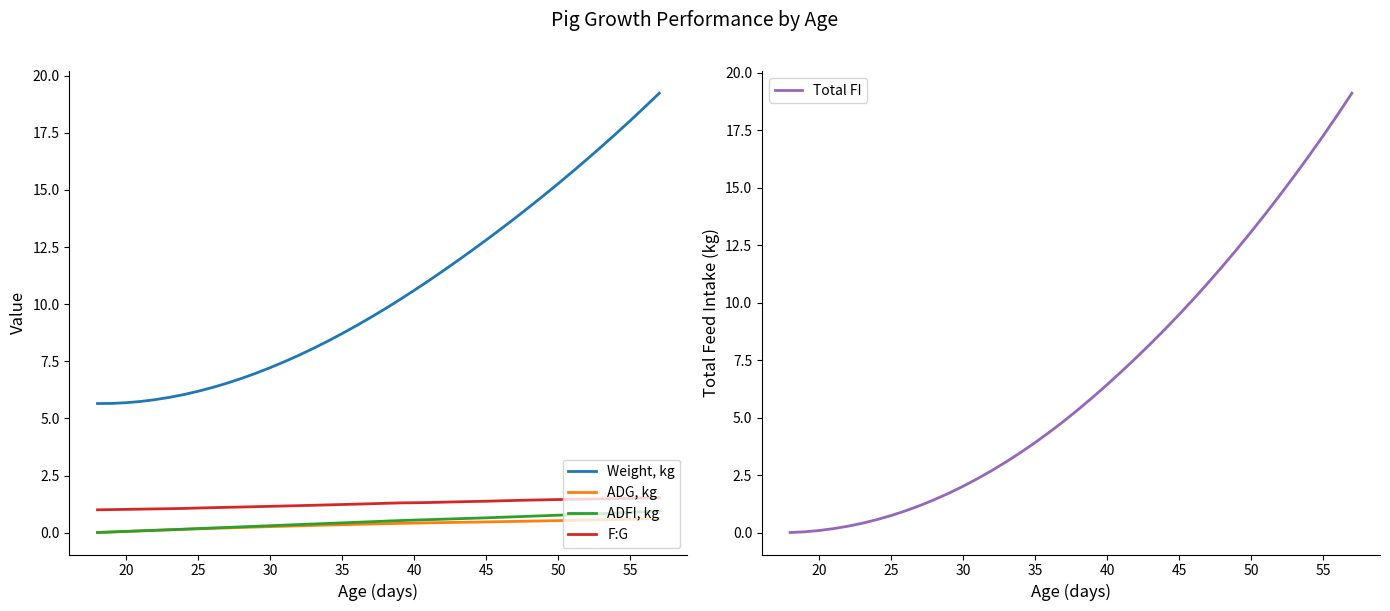

True or false: Weight, kg and ADFI, kg cross at least once.

False